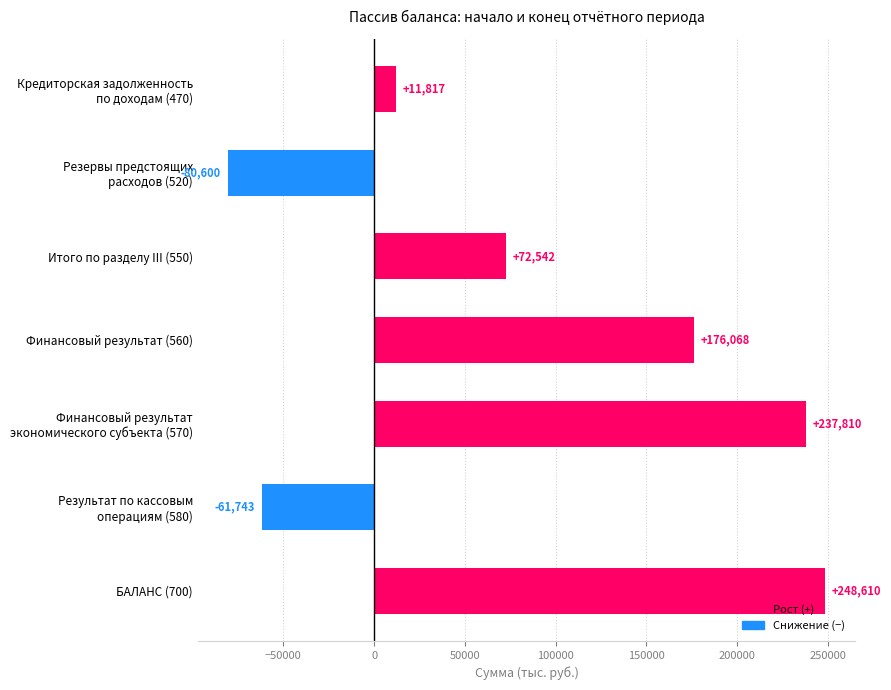

True or false: the data shows 72541.8 at Итого по разделу III (550).

True